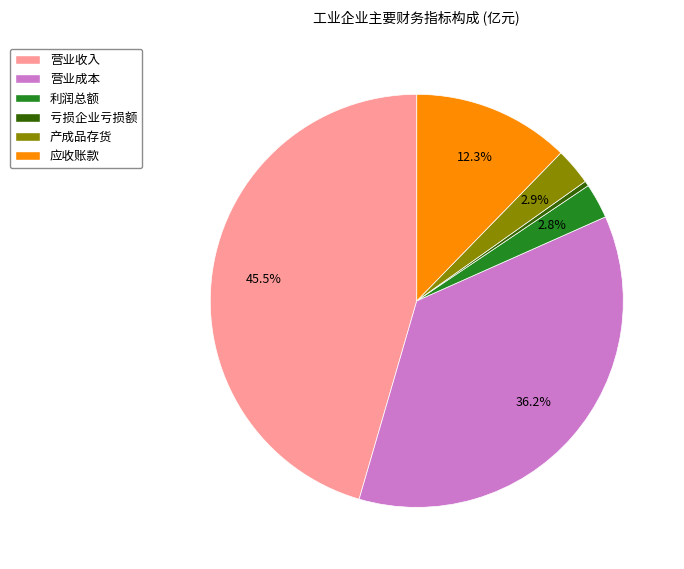

Is there any slice that represents more than half of the pie?

No